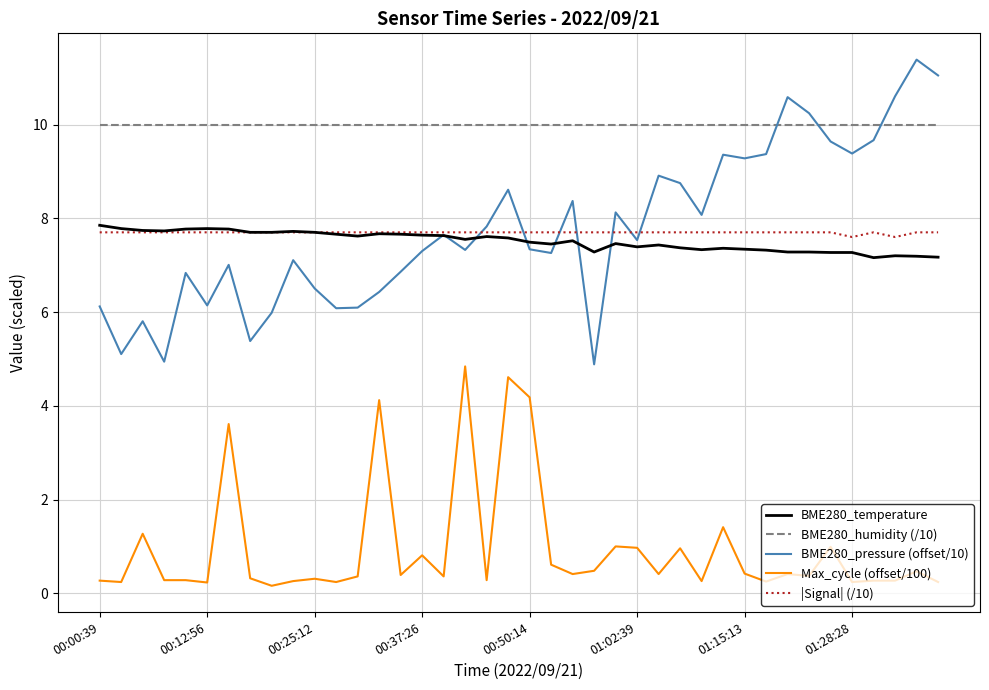

Which series has the largest total across all categories?

BME280_humidity (/10)